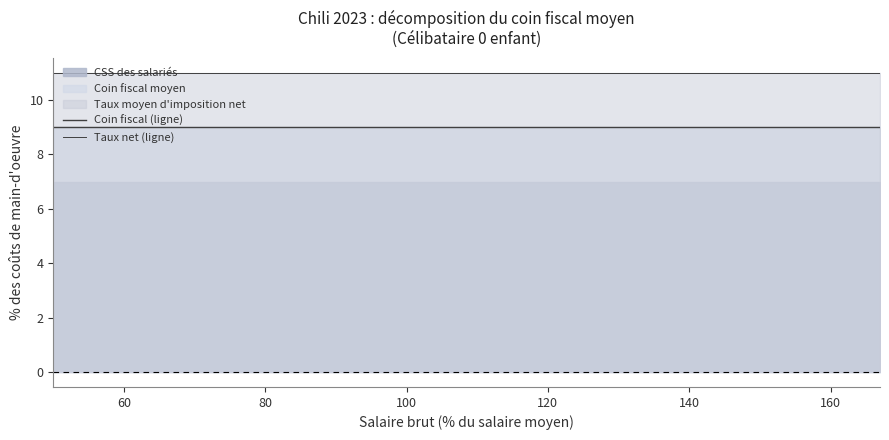

True or false: Taux net (ligne) and Coin fiscal (ligne) intersect in this chart.

False